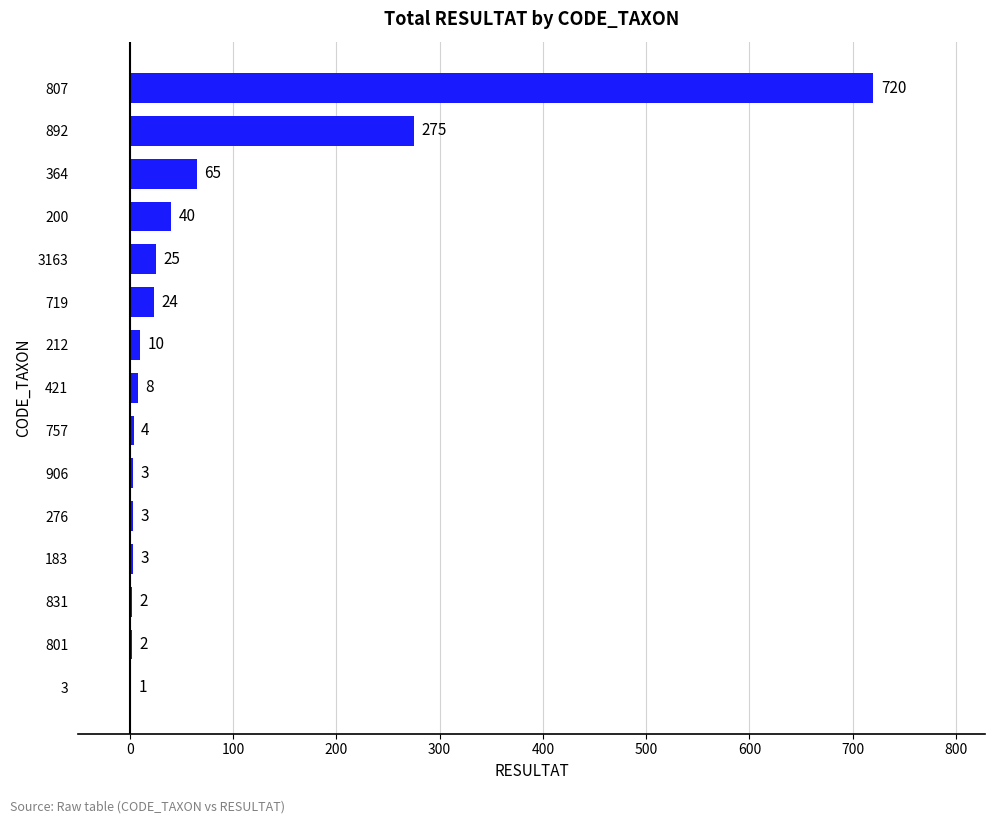

The chart shows a value of 163 at 892. True or false?

False